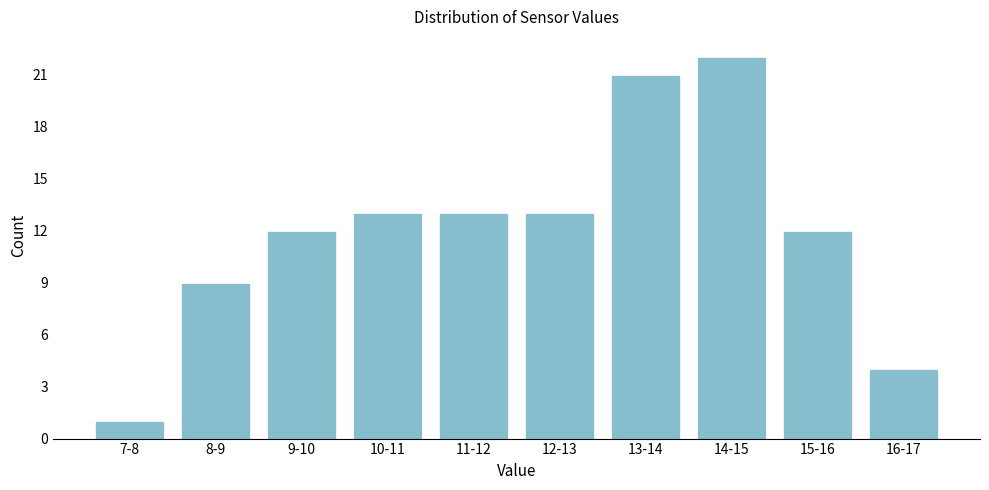

Reading left to right, list all the values displayed in this chart.

1	9	12	13	13	13	21	22	12	4